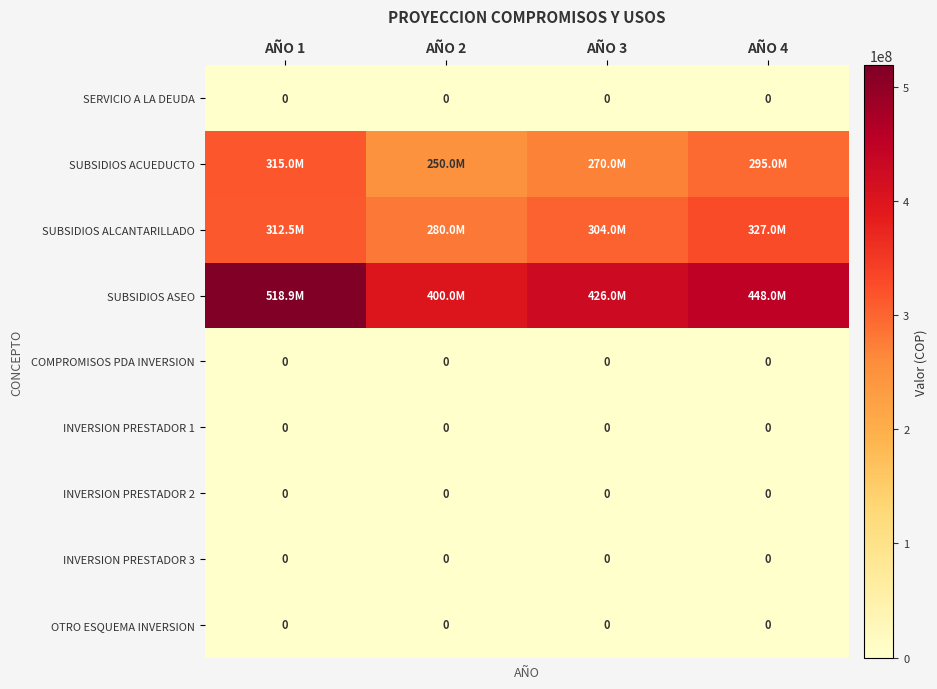

True or false: INVERSION PRESTADOR 3 has a value of 0 at AÑO 2.

True